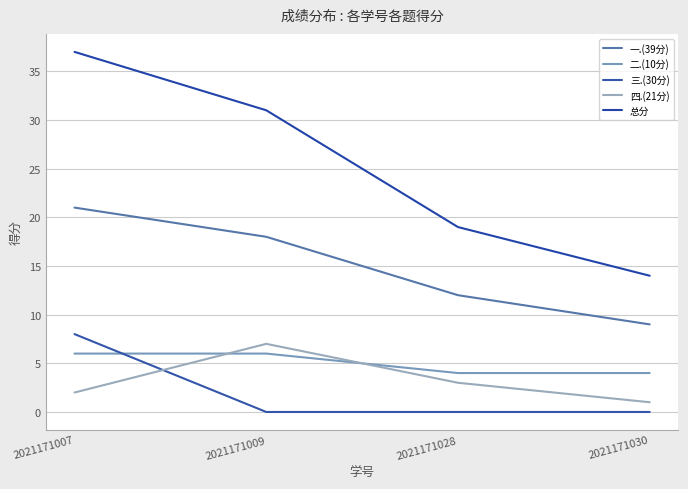

What is the value of the 一.(39分) point at the 3rd from the left?

12